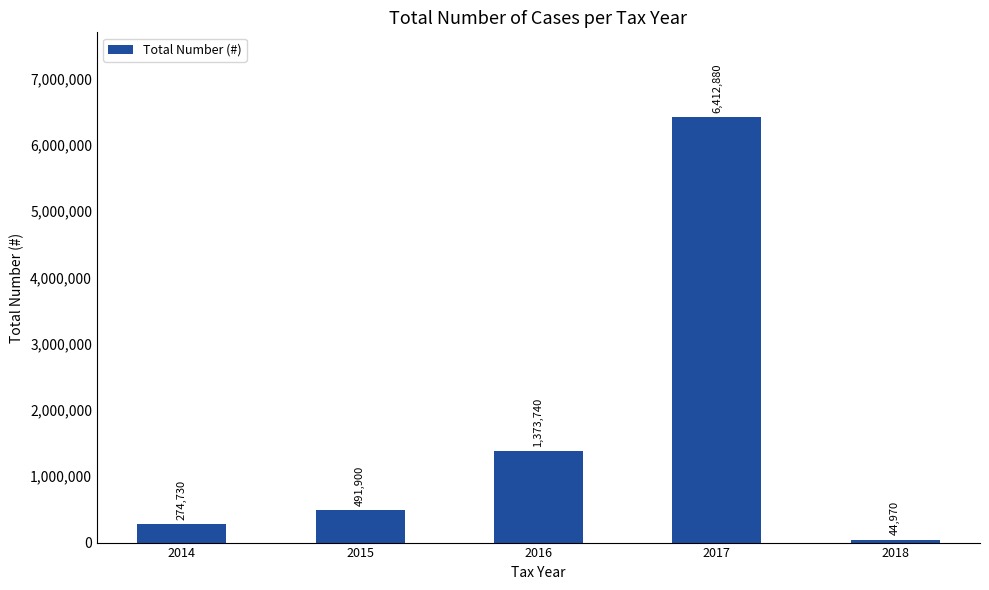

The chart shows a value of 6412880 at 2017. True or false?

True